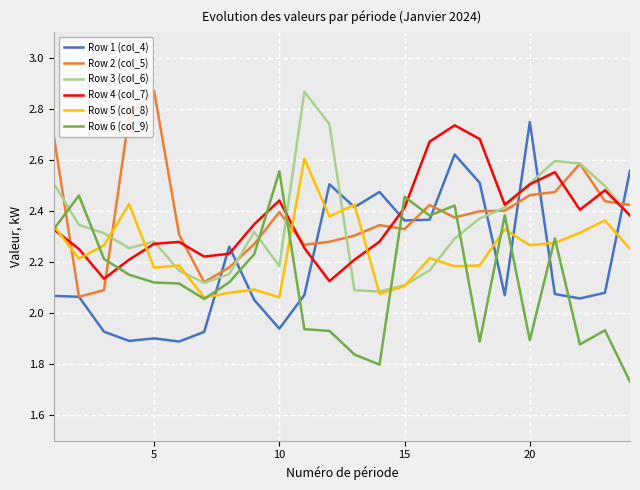

At how many categories does at least one series exceed 1?

24